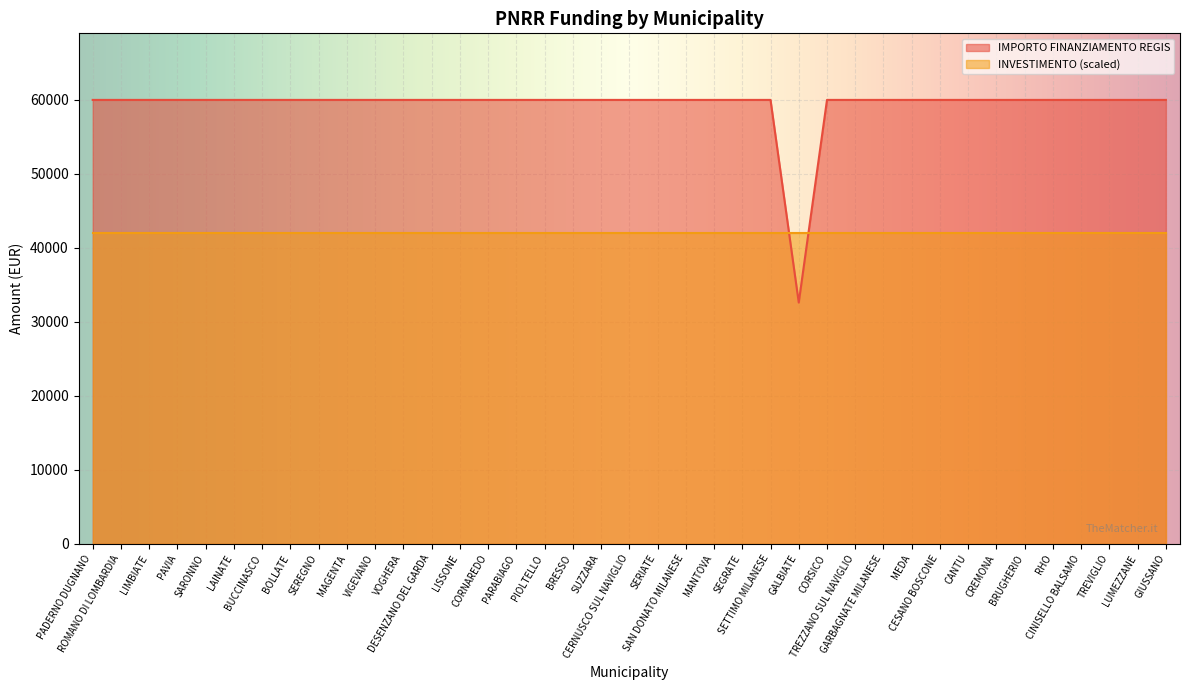

What is the label of the 2nd point from the left?

ROMANO DI LOMBARDIA